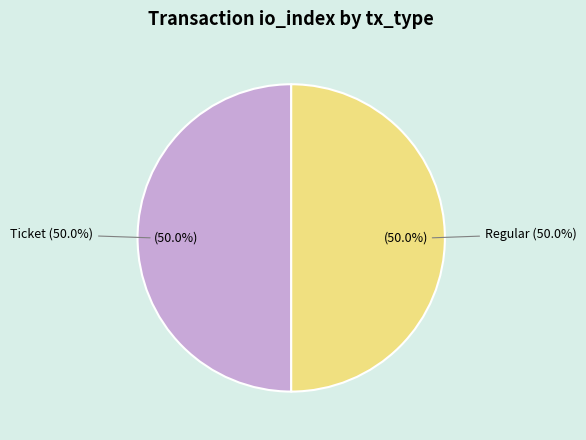

Which category has the biggest portion of the pie?

Regular (io_index=9)